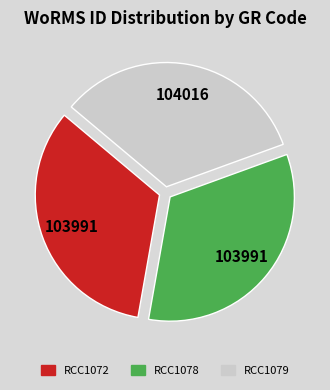

Is RCC1078 the majority of the pie?

No